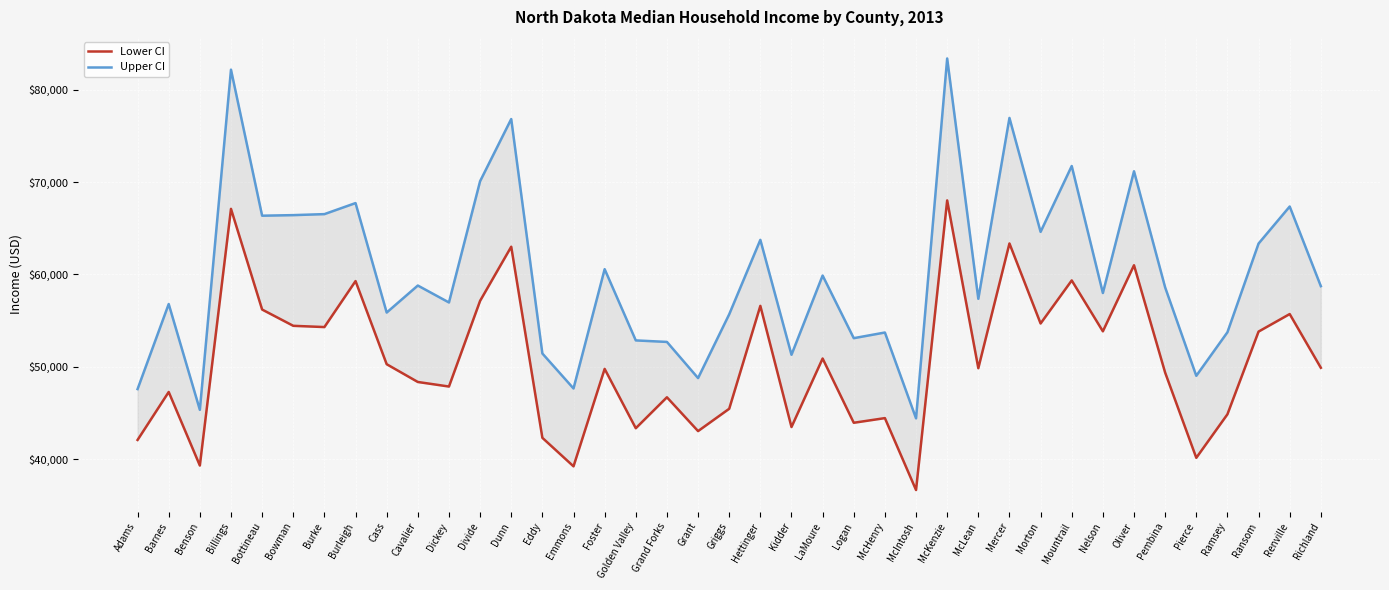

What is the minimum value for Lower CI?

36660